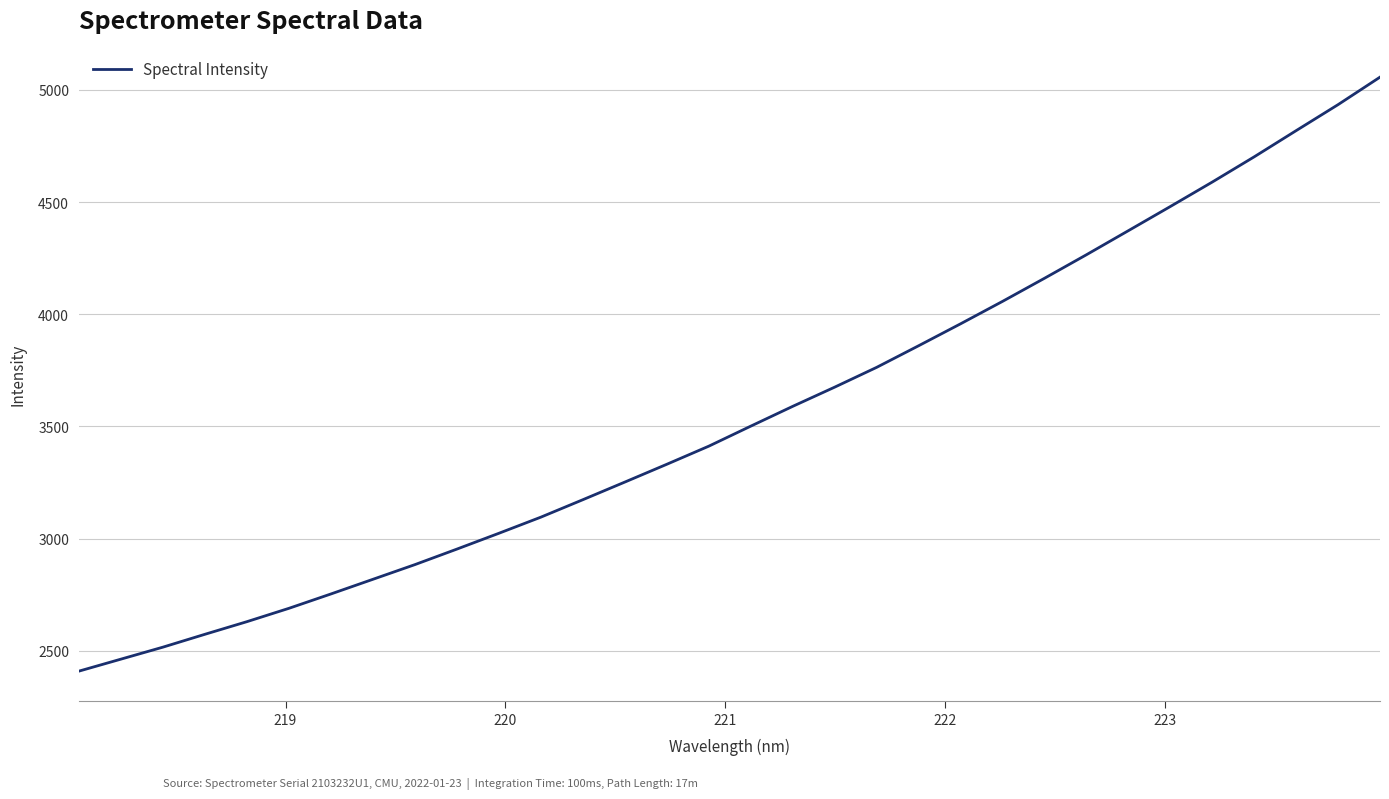

What is the minimum value shown in the chart?

2409.3